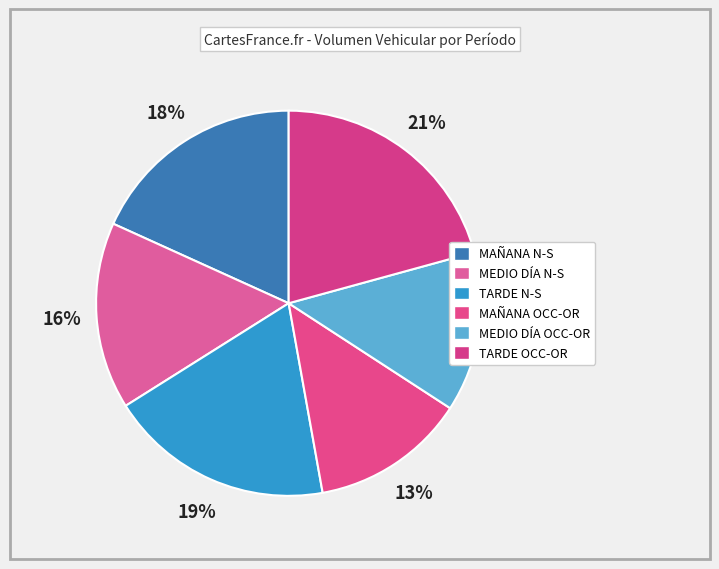

Which category has the smallest portion of the pie?

MAÑANA OCC-OR